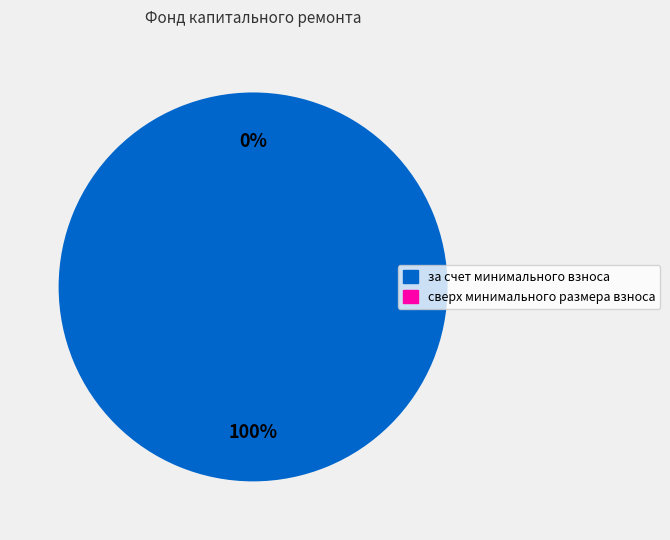

To the nearest percent, what is the average slice percentage?

50%